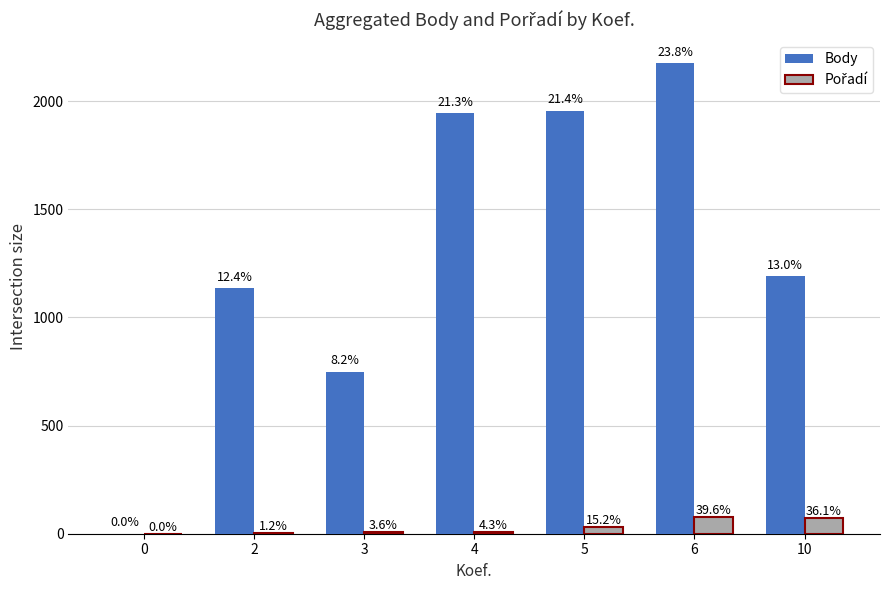

How many groups of bars are there?

7